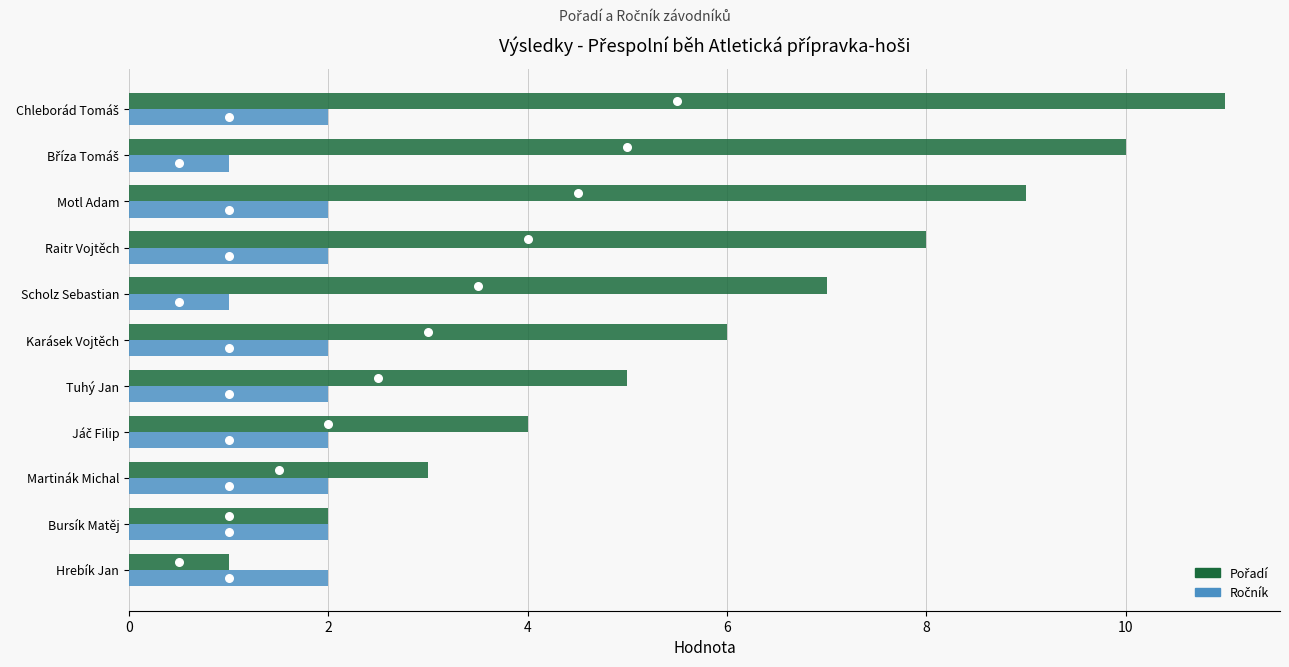

Which series has the widest spread of Y values?

Pořadí